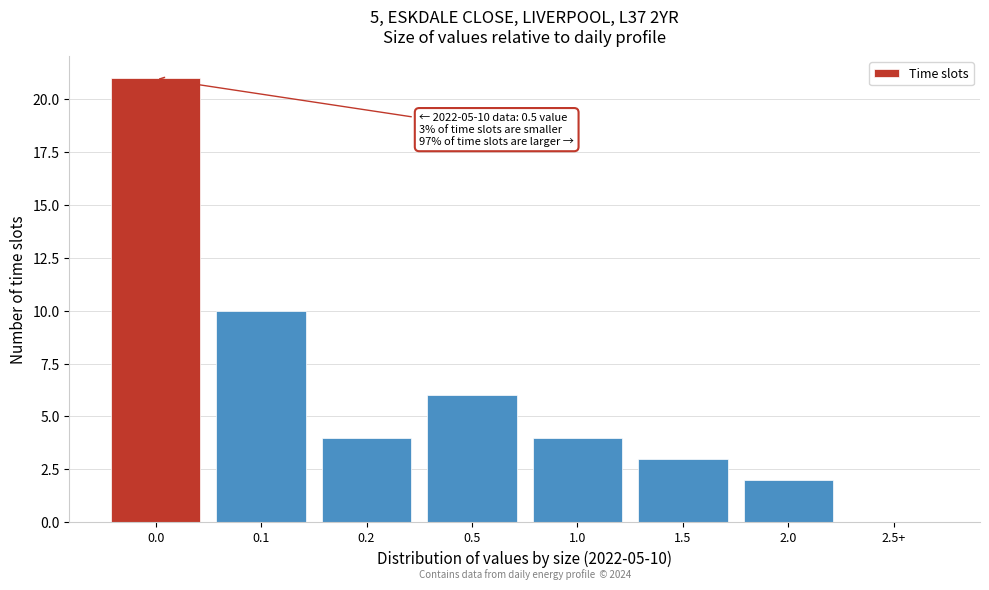

Reading right to left, transcribe all the data shown in this chart.

2.5+=0	2.0=2	1.5=3	1.0=4	0.5=6	0.2=4	0.1=10	0.0=21